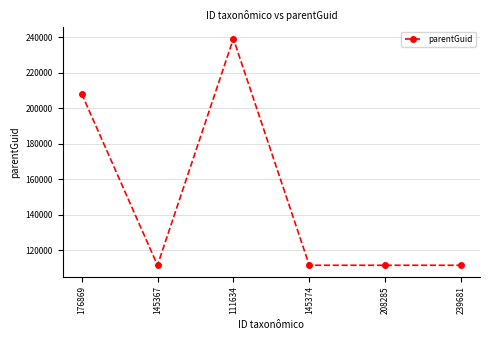

The chart shows a value of 185225 at 239681. True or false?

False